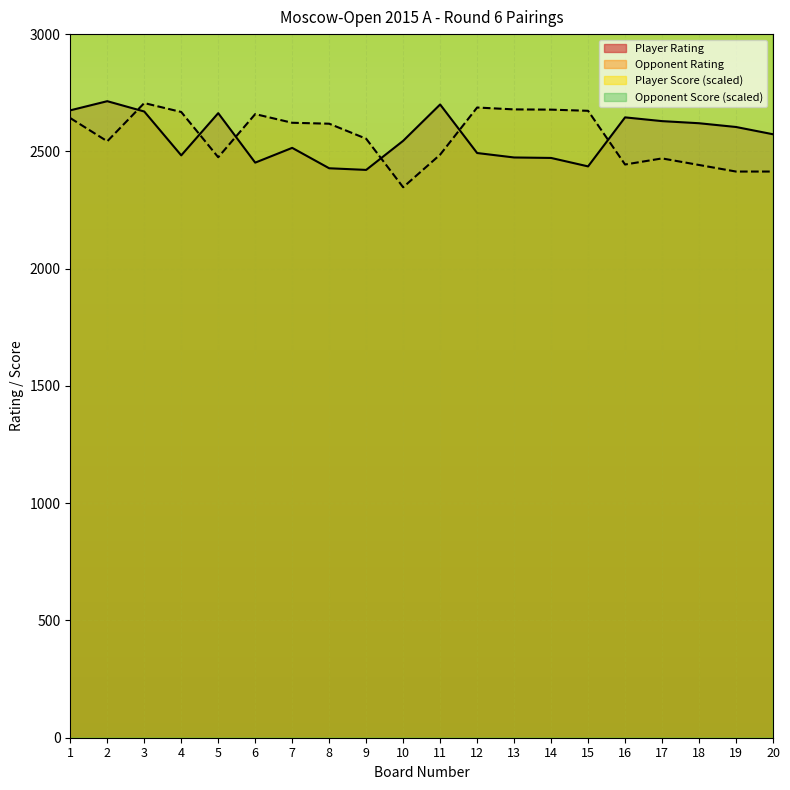

Reading left to right, transcribe all the data shown in this chart.

Player Rating: 2675	2714	2670	2483	2663	2452	2515	2428	2421	2545	2700	2493	2474	2472	2436	2645	2629	2620	2604	2573
Opponent Rating: 2642	2543	2706	2668	2475	2659	2622	2618	2554	2347	2486	2687	2679	2678	2673	2444	2470	2442	2414	2414
Player Score: 3800	3600	3600	3400	3400	3400	3400	3400	3400	3400	3200	3200	3200	3200	3200	3200	3200	3200	3200	3200
Opponent Score: 3600	3600	3400	3400	3400	3400	3400	3400	3400	3400	3200	3200	3200	3200	3200	3200	3200	3200	3200	3200